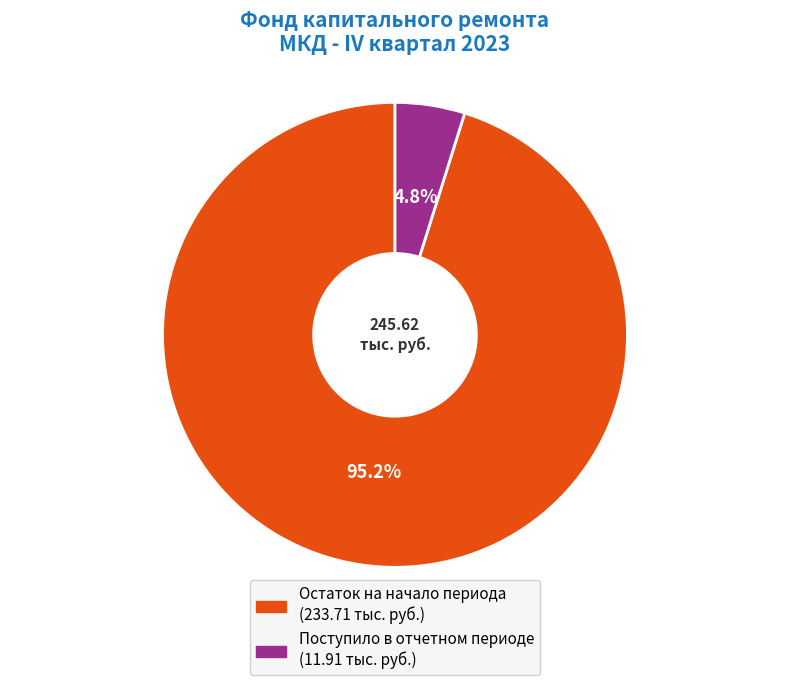

Does any single category account for the majority?

Yes